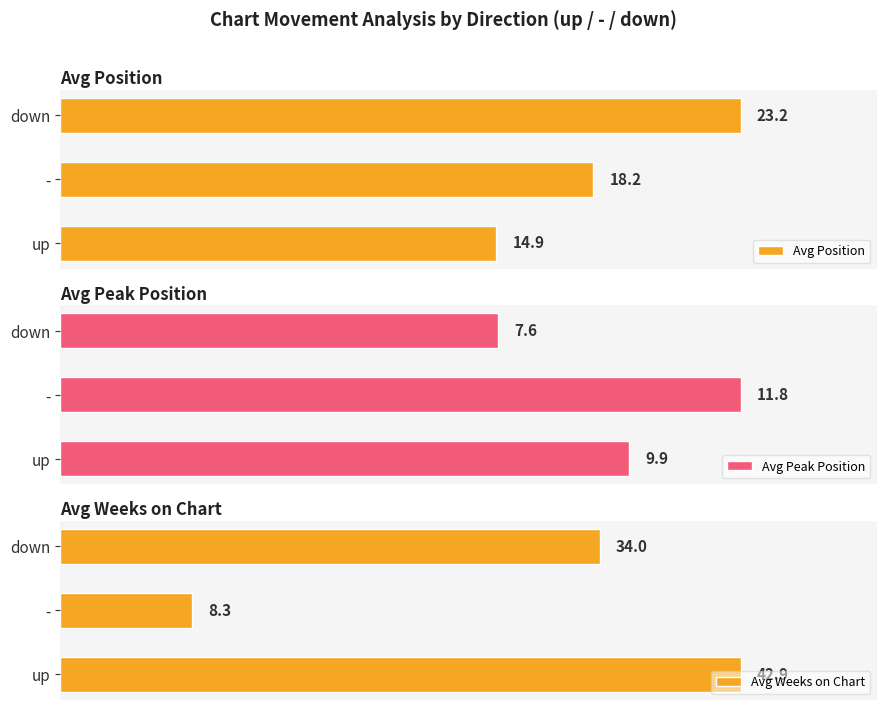

List the labels in order of Avg Position value, smallest first.

up, -, down